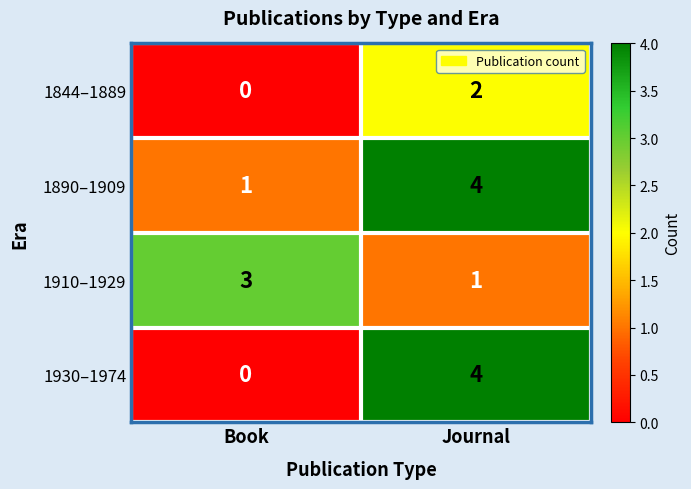

At which label is 1890–1909 closest to 2?

Book